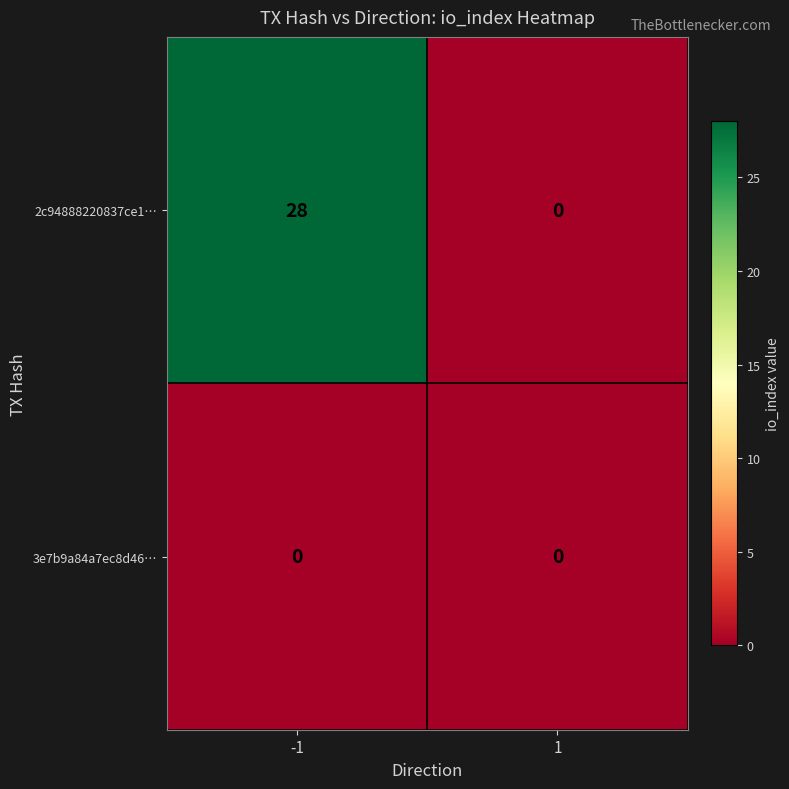

Between -1 and 1, which series saw the biggest shift?

2c94888220837ce1…